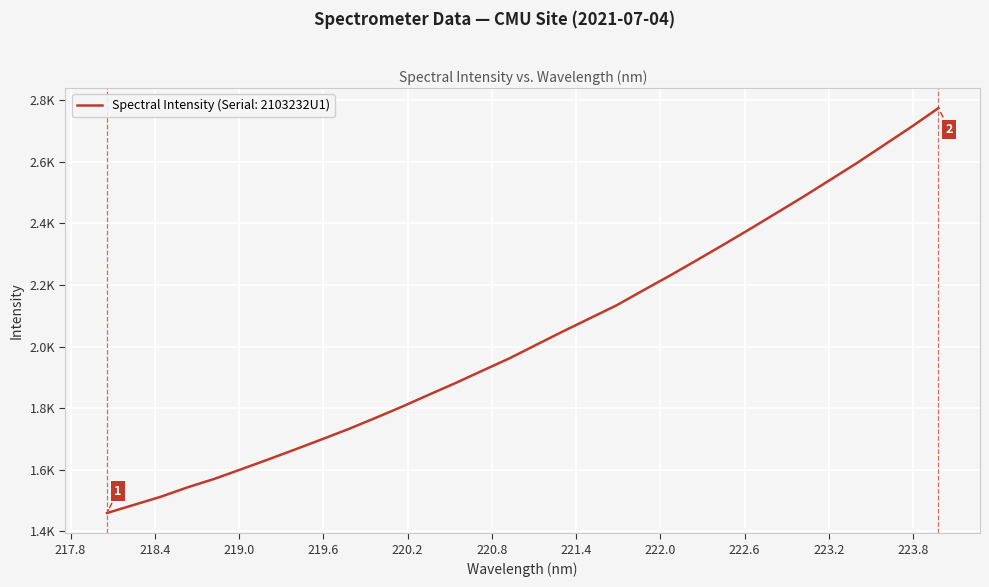

What is the difference between the second highest and second lowest values?

1228.6